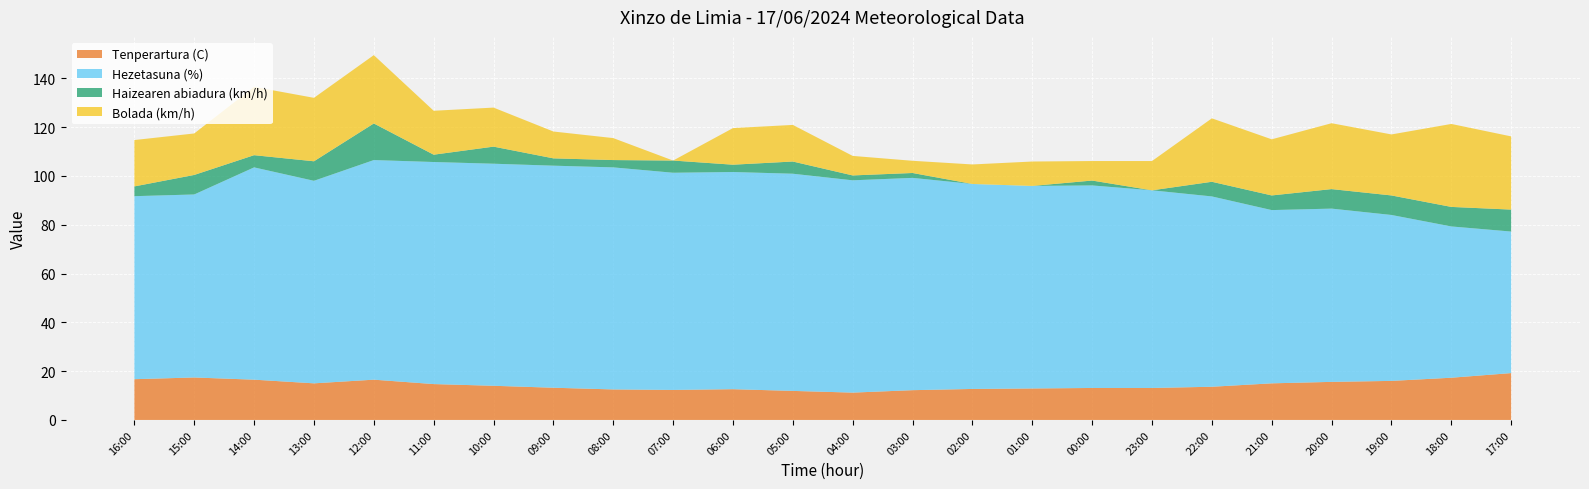

Reading left to right, transcribe all the data shown in this chart.

Tenperartura (C): 16:00=16.7	15:00=17.4	14:00=16.5	13:00=15.0	12:00=16.5	11:00=14.7	10:00=14.0	09:00=13.2	08:00=12.5	07:00=12.3	06:00=12.6	05:00=11.9	04:00=11.2	03:00=12.2	02:00=12.7	01:00=12.9	00:00=13.1	23:00=13.1	22:00=13.6	21:00=15.0	20:00=15.6	19:00=16.0	18:00=17.3	17:00=19.2
Hezetasuna (%): 16:00=75.0	15:00=75.0	14:00=87.0	13:00=83.0	12:00=90.0	11:00=91.0	10:00=91.0	09:00=91.0	08:00=91.0	07:00=89.0	06:00=89.0	05:00=89.0	04:00=87.0	03:00=87.0	02:00=84.0	01:00=83.0	00:00=83.0	23:00=81.0	22:00=78.0	21:00=71.0	20:00=71.0	19:00=68.0	18:00=62.0	17:00=58.0
Haizearen abiadura (km/h): 16:00=4.0	15:00=8.0	14:00=5.0	13:00=8.0	12:00=15.0	11:00=3.0	10:00=7.0	09:00=3.0	08:00=3.0	07:00=5.0	06:00=3.0	05:00=5.0	04:00=2.0	03:00=2.0	02:00=0.0	01:00=0.0	00:00=2.0	23:00=0.0	22:00=6.0	21:00=6.0	20:00=8.0	19:00=8.0	18:00=8.0	17:00=9.0
Bolada (km/h): 16:00=19.0	15:00=17.0	14:00=28.0	13:00=26.0	12:00=28.0	11:00=18.0	10:00=16.0	09:00=11.0	08:00=9.0	07:00=0.0	06:00=15.0	05:00=15.0	04:00=8.0	03:00=5.0	02:00=8.0	01:00=10.0	00:00=8.0	23:00=12.0	22:00=26.0	21:00=23.0	20:00=27.0	19:00=25.0	18:00=34.0	17:00=30.0